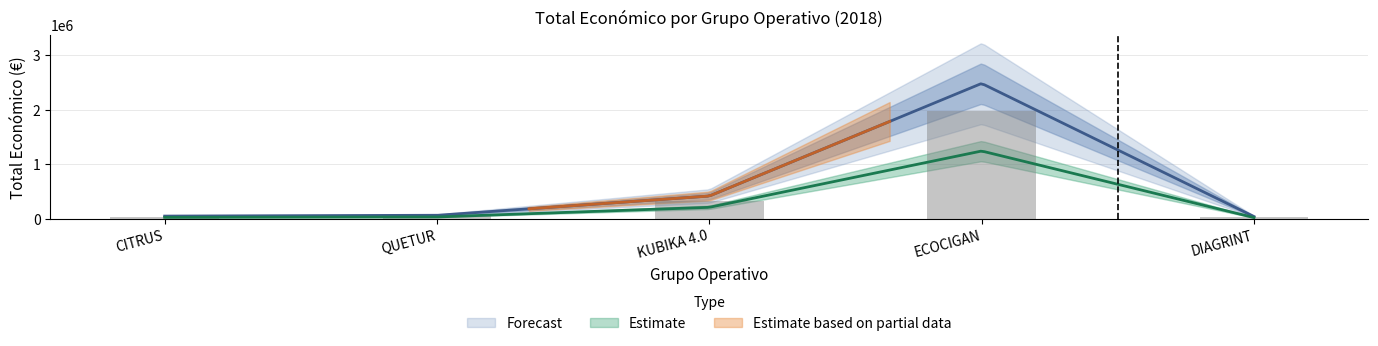

What is the change in value from ECOCIGAN to DIAGRINT?

-1951180.9